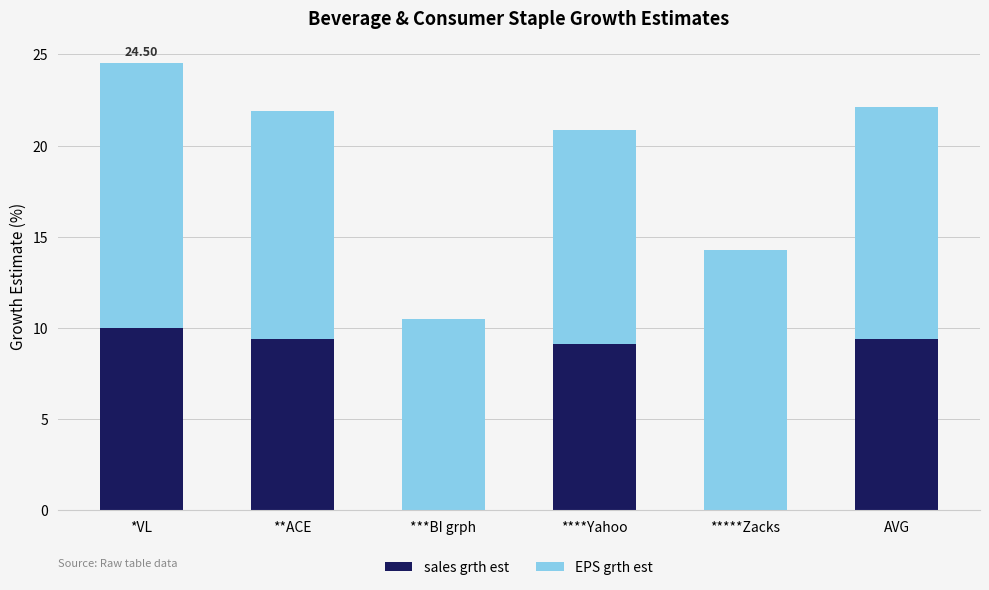

Which category has the highest value in the sales grth est series?

*VL